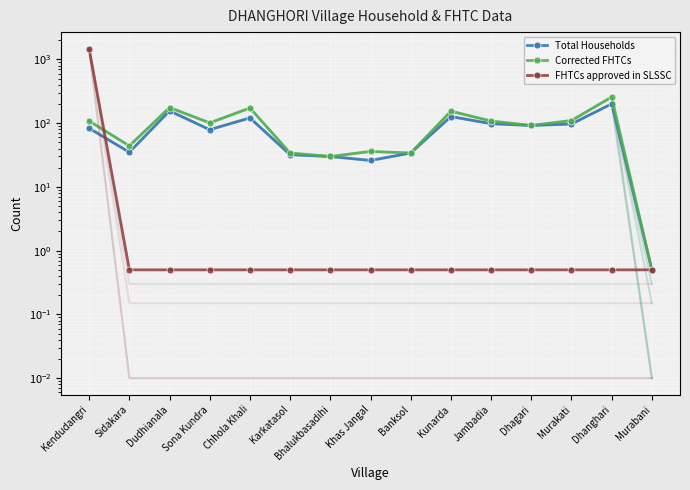

At which label does Total Households first exceed 83?

Dudhianala